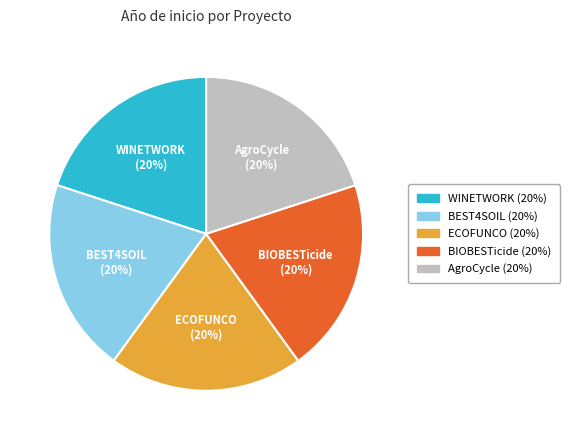

Count the number of slices in the pie.

5